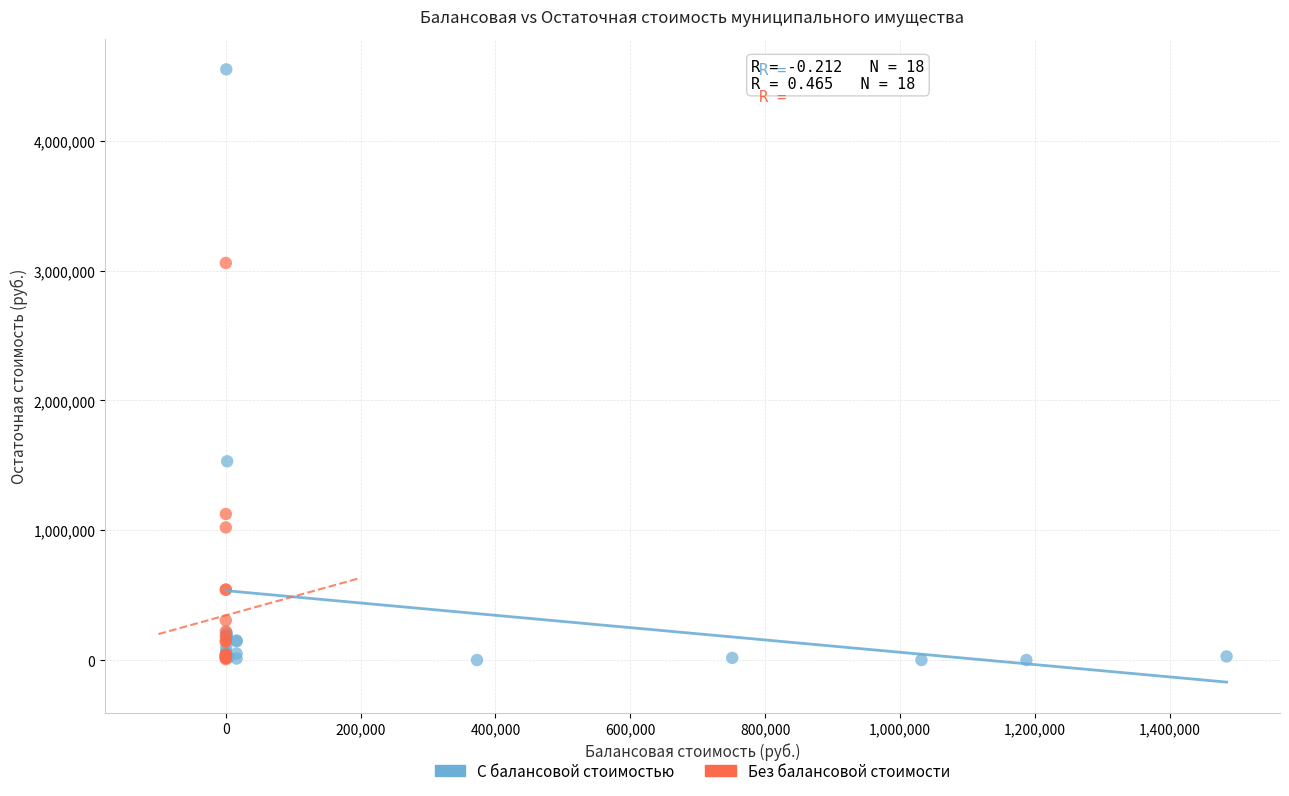

Which series contains the highest Y value?

С балансовой стоимостью